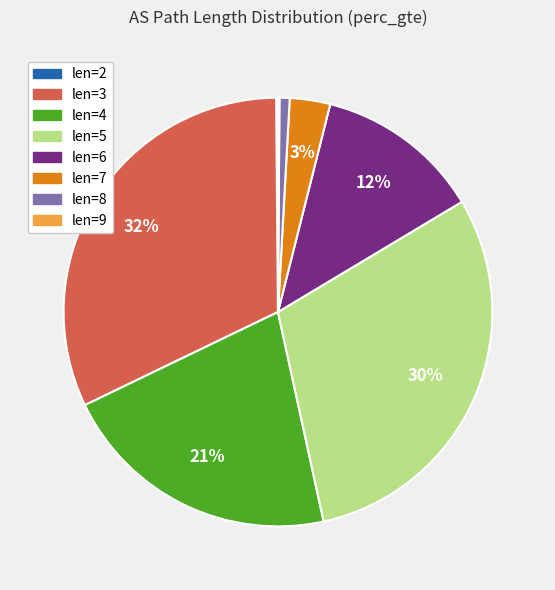

To the nearest percent, what is the difference between the largest and smallest slice percentages?

32%